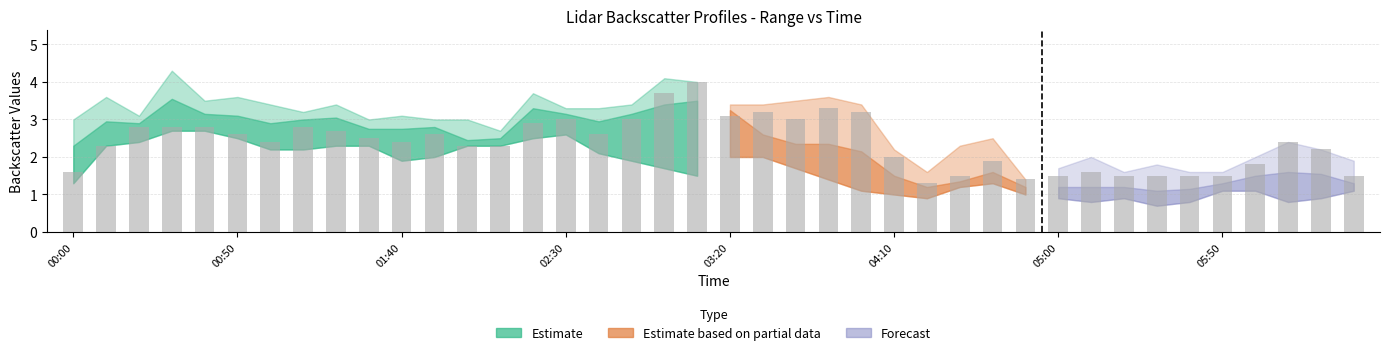

What is the smallest value displayed?

1.3